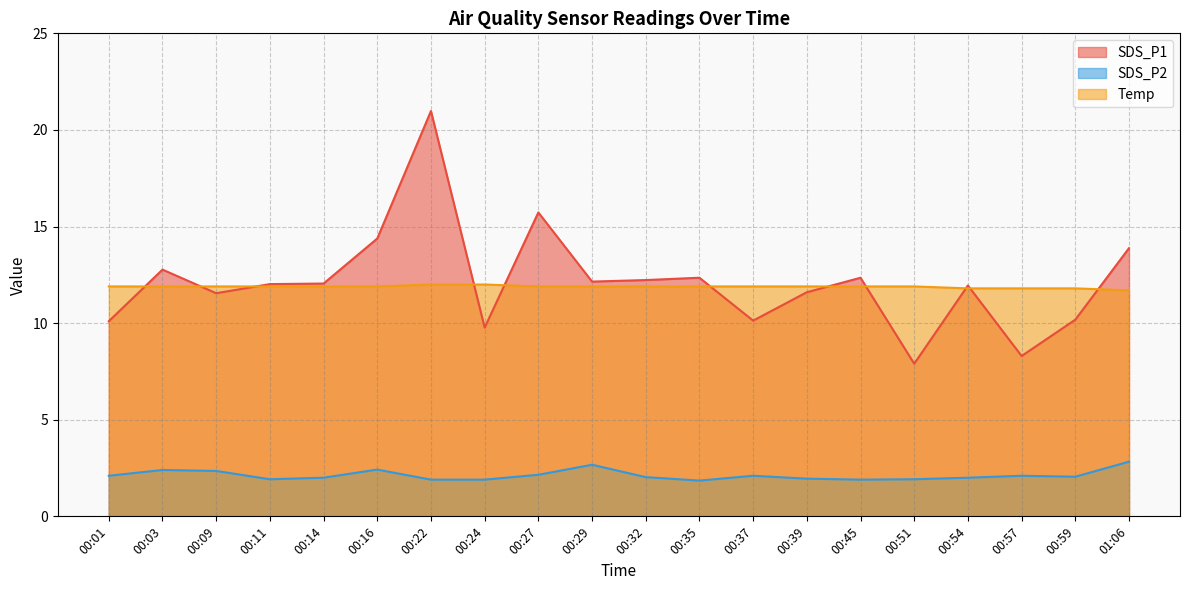

What position from the left is 00:22?

7